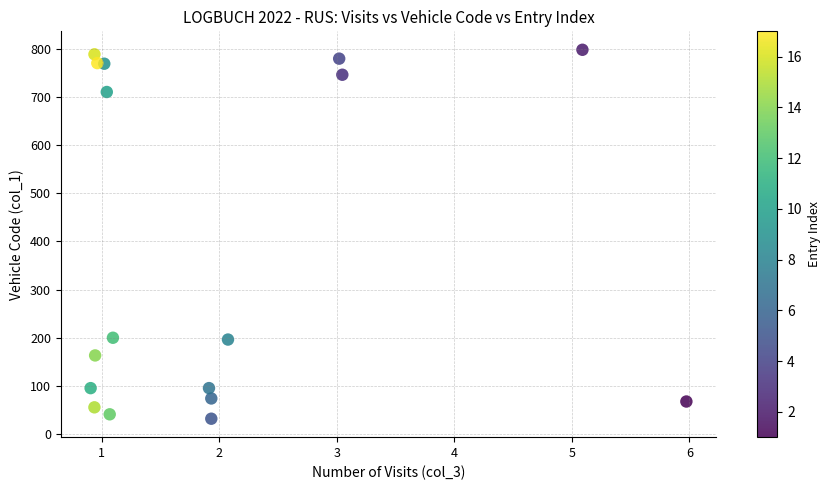

What is the range of Y values (max minus min)?

765.8